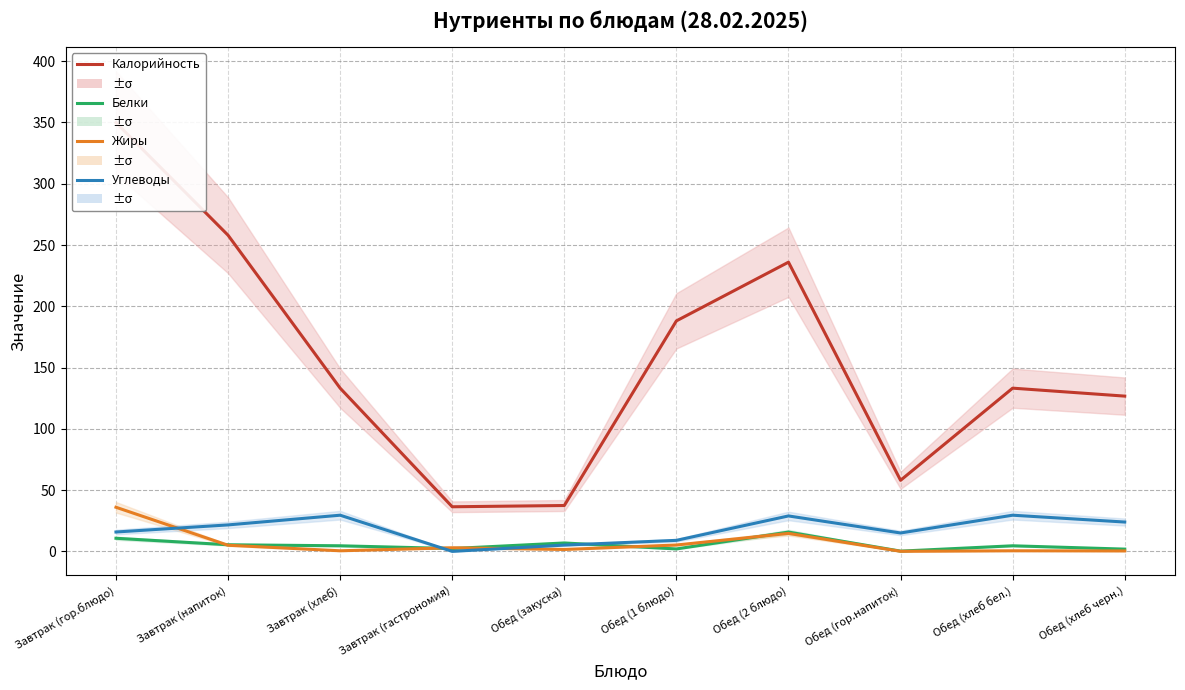

What is the highest value of the Калорийность series?

349.9